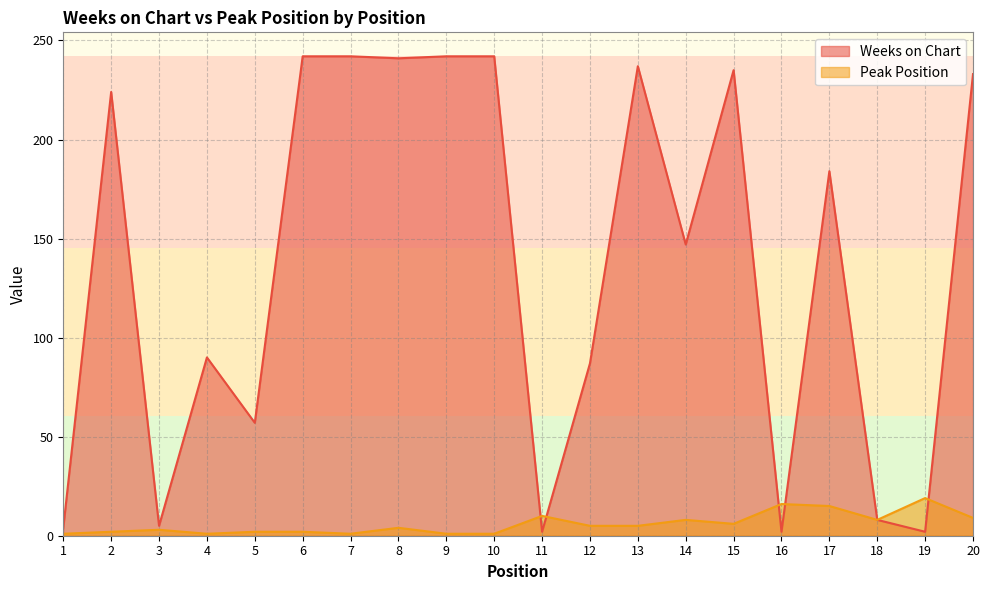

Where do Peak Position and Weeks on Chart first cross each other?

10 and 11